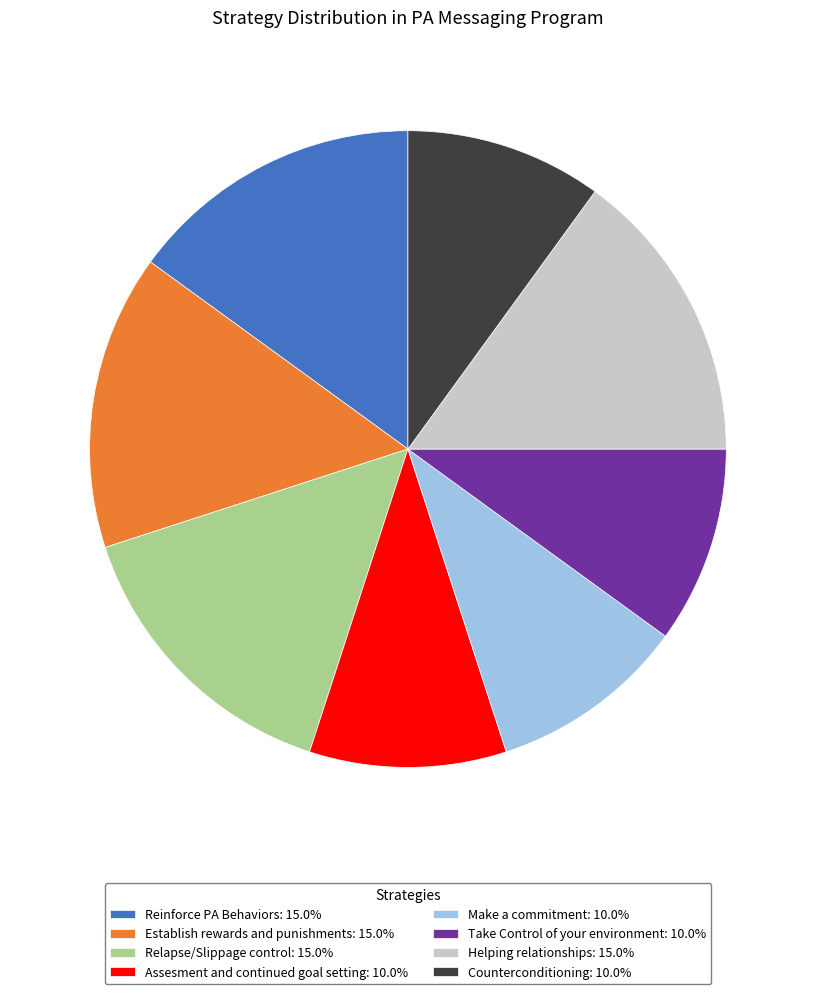

Combined, do Counterconditioning: 10.0% and Reinforce PA Behaviors: 15.0% account for over 50%?

No